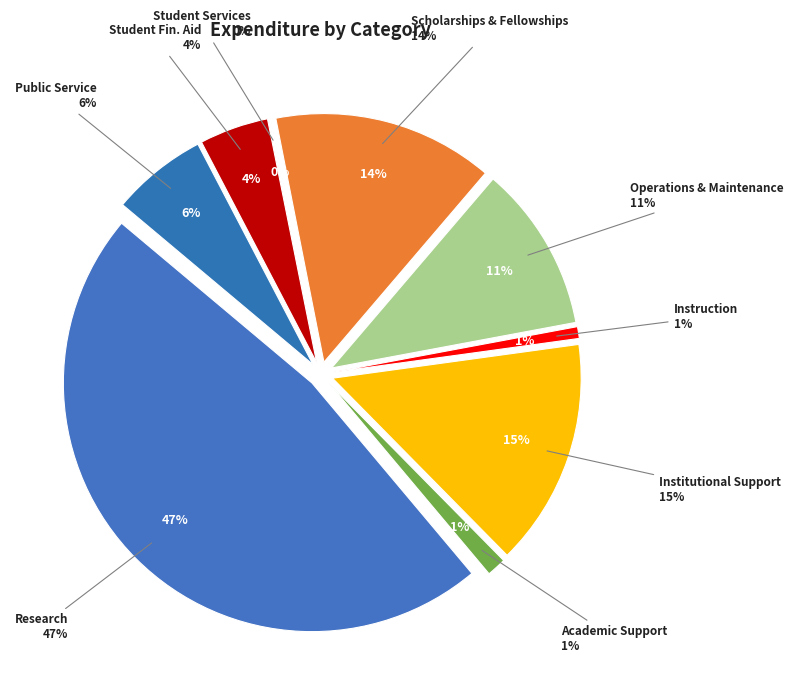

Does Student Services account for over 50% of the chart?

No